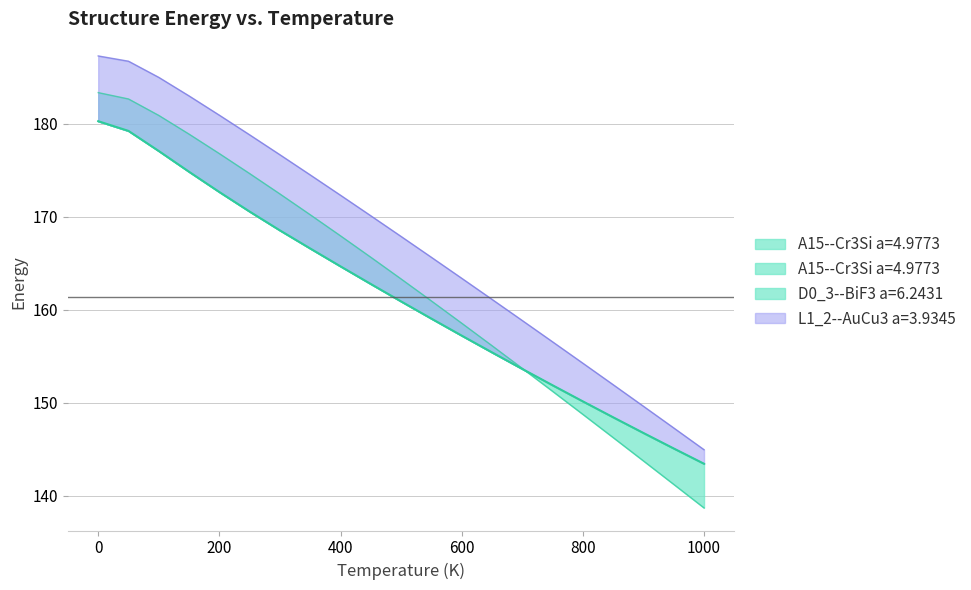

At which label is D0_3--BiF3 a=6.2431 closest to 161?

550.0